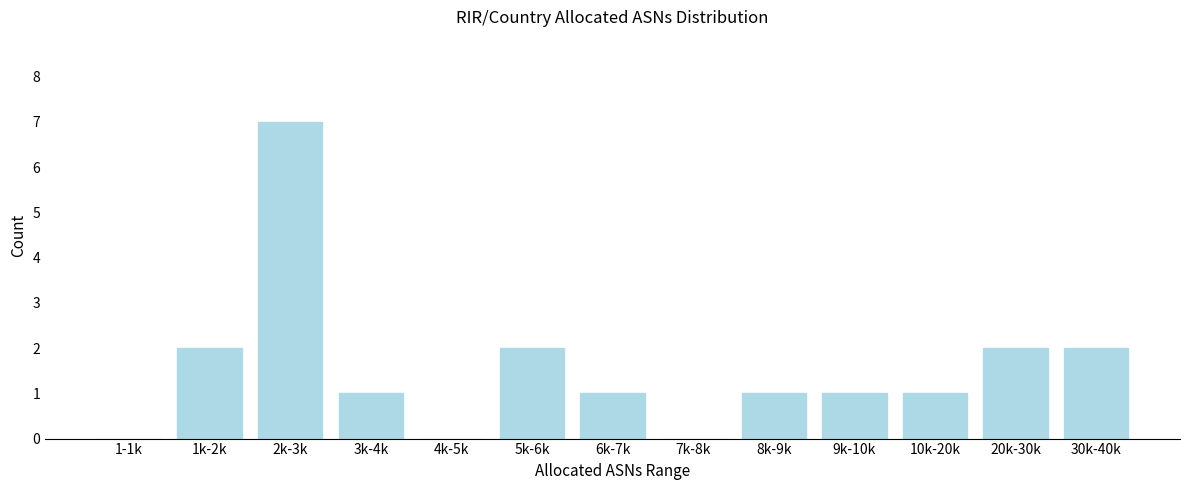

Reading left to right, extract all data points from this chart.

1-1k=0	1k-2k=2	2k-3k=7	3k-4k=1	4k-5k=0	5k-6k=2	6k-7k=1	7k-8k=0	8k-9k=1	9k-10k=1	10k-20k=1	20k-30k=2	30k-40k=2